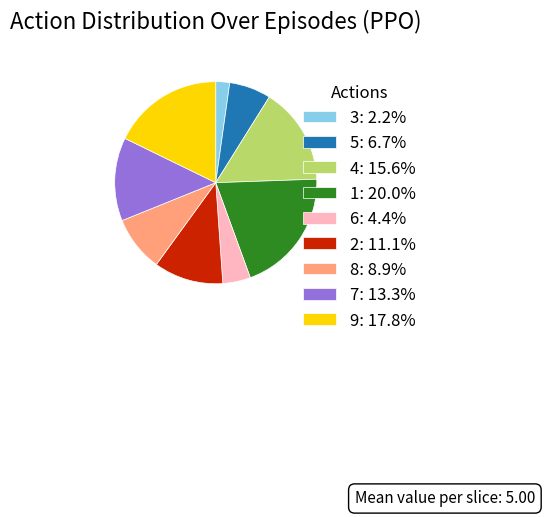

How many slices are in this pie chart?

9